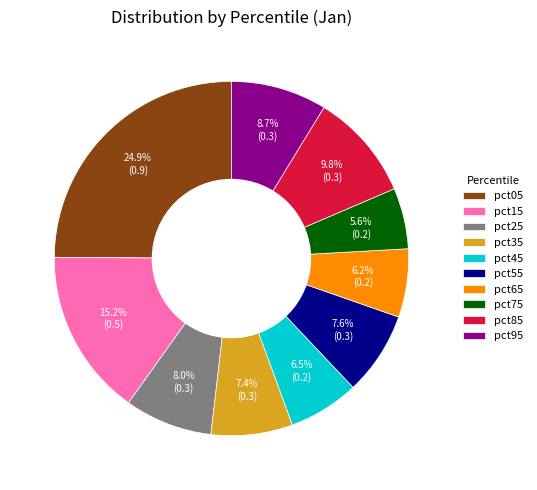

Which category has the biggest portion of the pie?

pct05